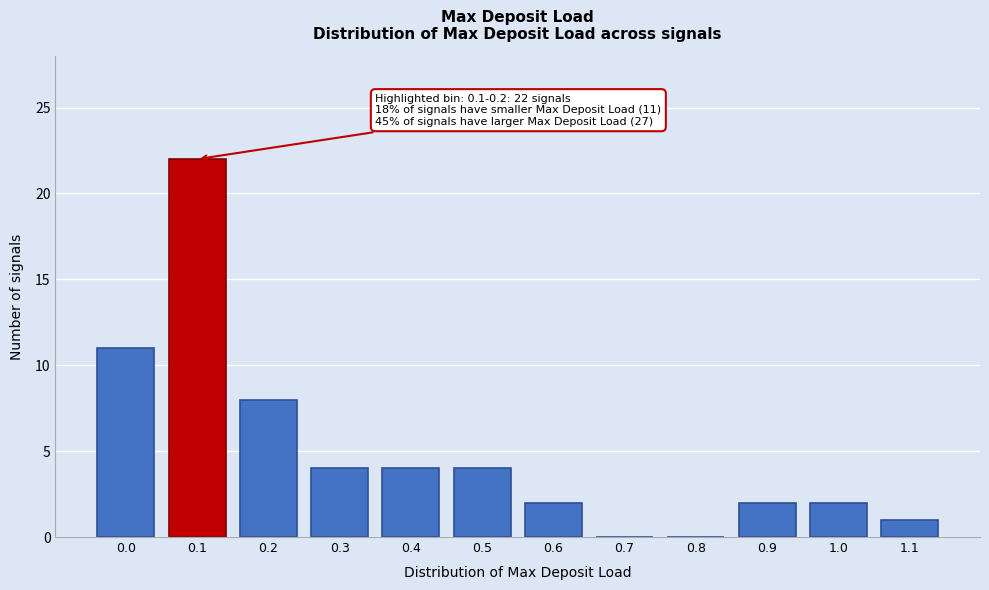

Reading left to right, extract all data points from this chart.

0.0=11	0.1=22	0.2=8	0.3=4	0.4=4	0.5=4	0.6=2	0.7=0	0.8=0	0.9=2	1.0=2	1.1=1